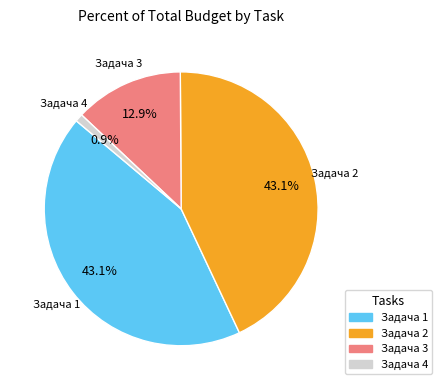

To the nearest percent, what portion does Задача 4 represent?

1%